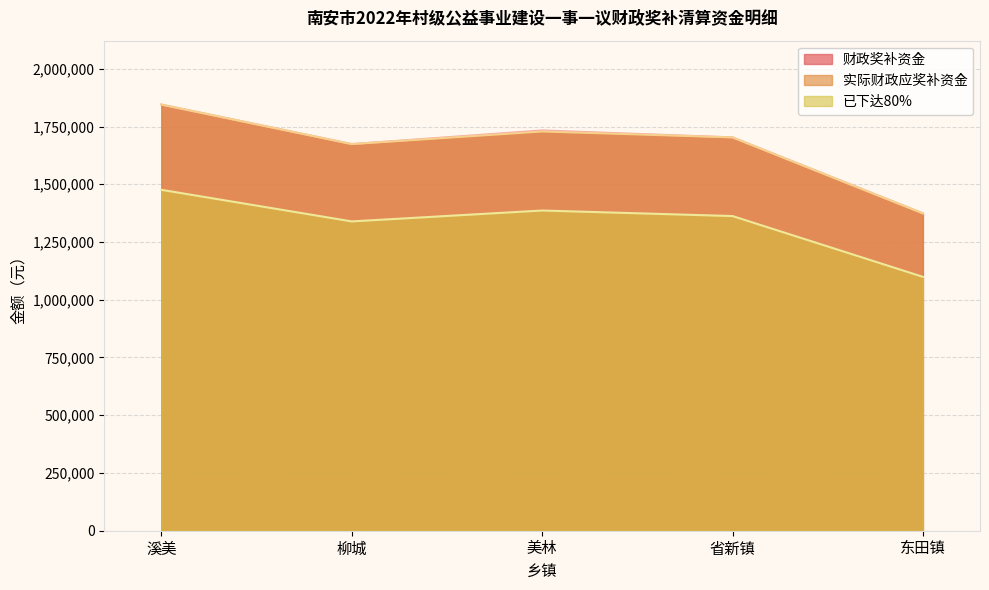

True or false: 实际财政应奖补资金 and 已下达80% intersect in this chart.

False